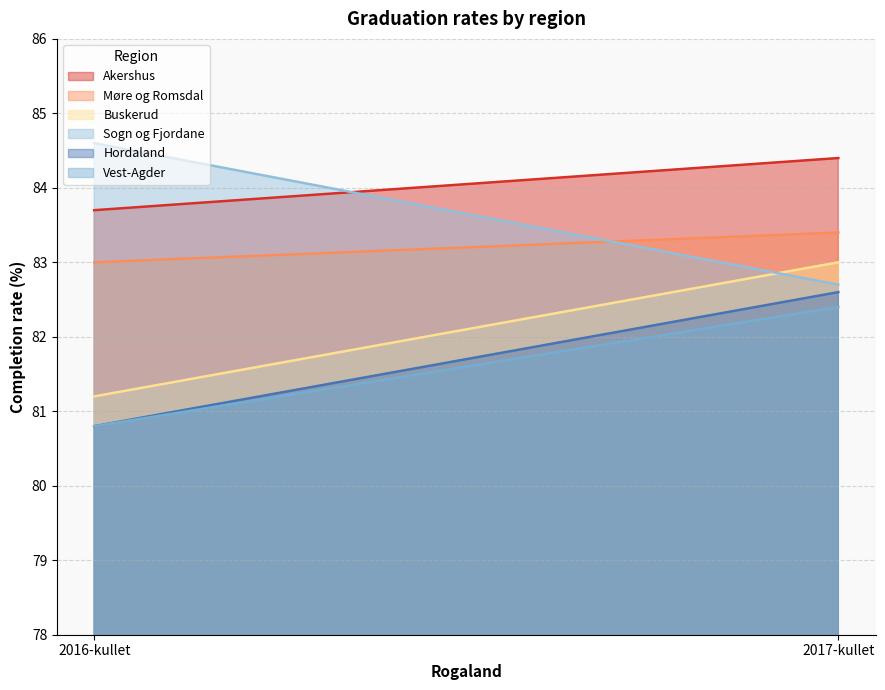

What are all the series names shown in the legend?

Akershus, Møre og Romsdal, Buskerud, Sogn og Fjordane, Hordaland, Vest-Agder